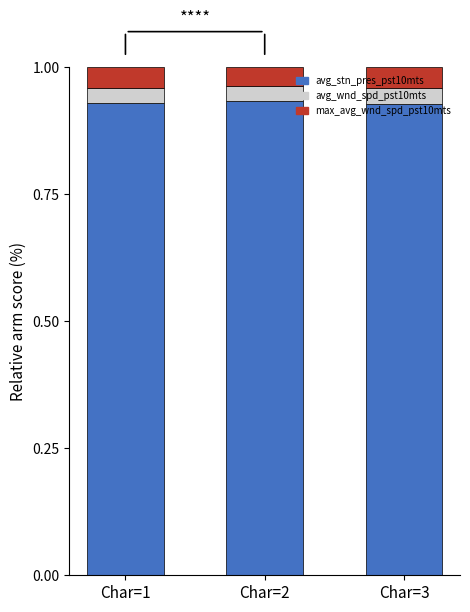

What is the sum of all avg_stn_pres_pst10mts values?

2.8